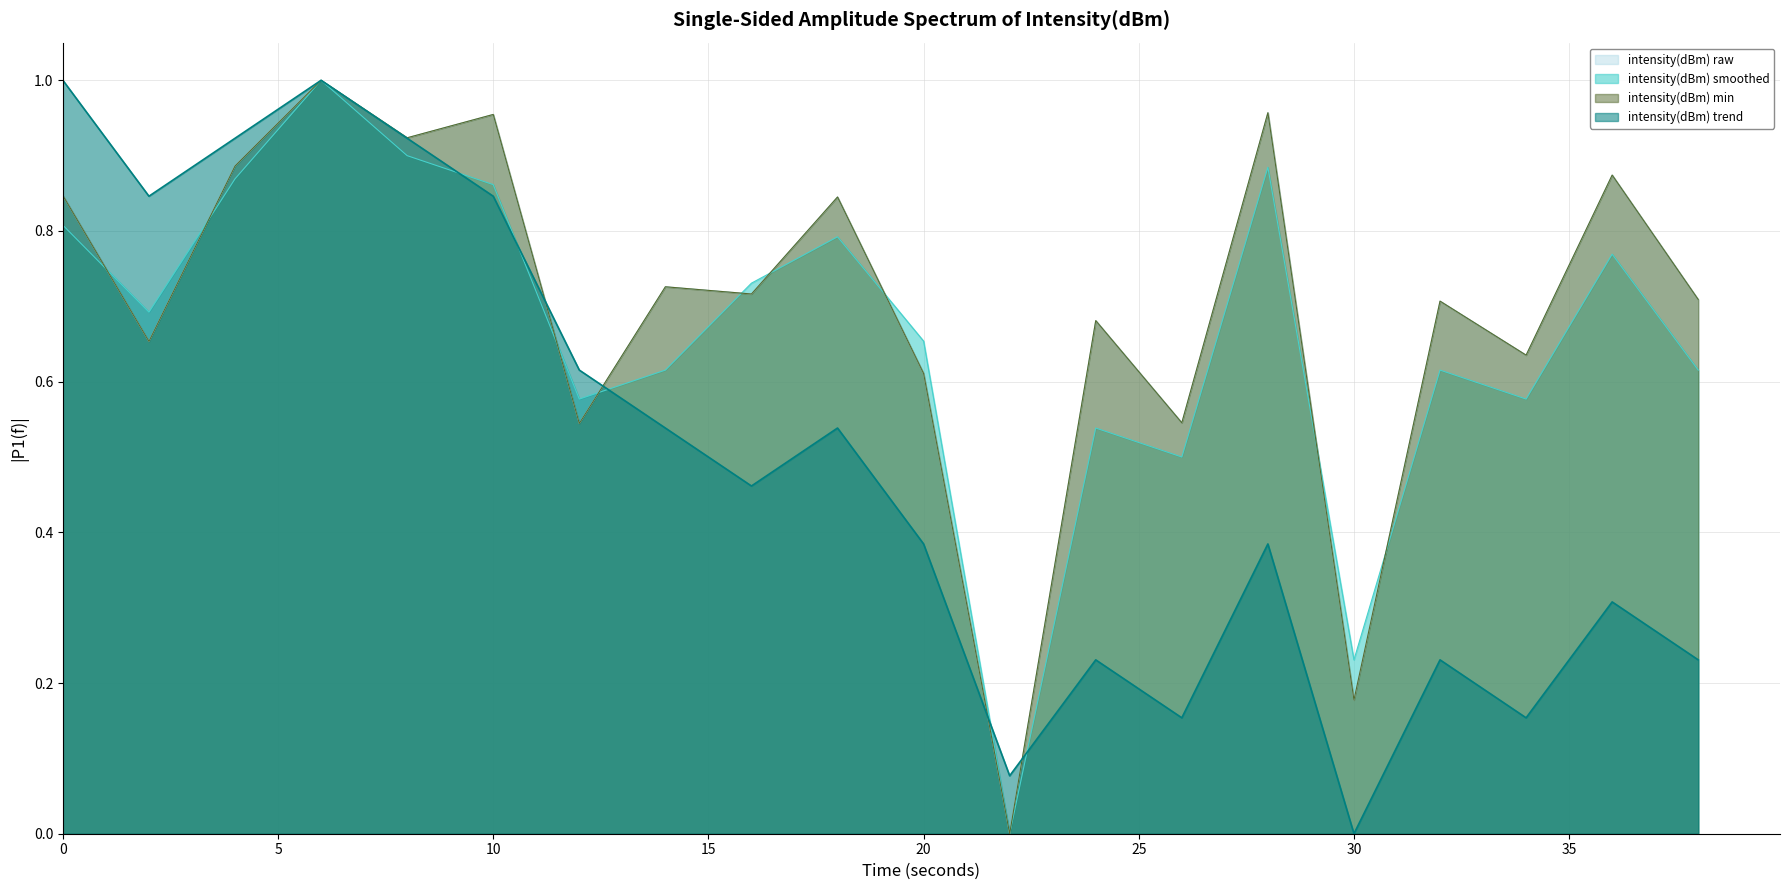

What is the difference between the maximum and minimum values in the intensity(dBm) smoothed series?

1.0